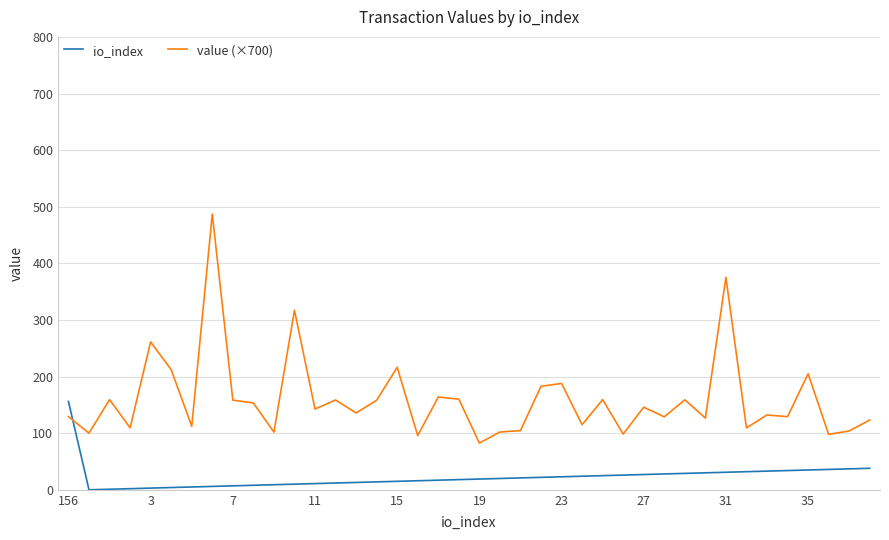

How many lines are shown in the chart?

2